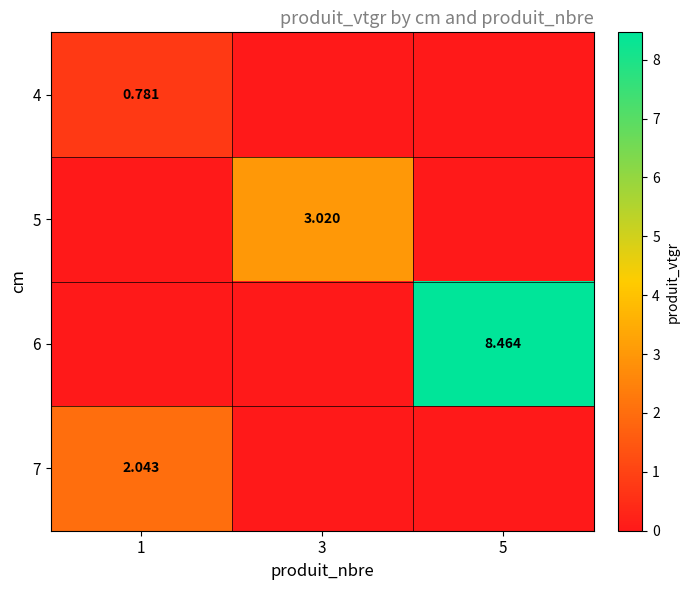

What is the difference between the highest and lowest values at 1?

2.0